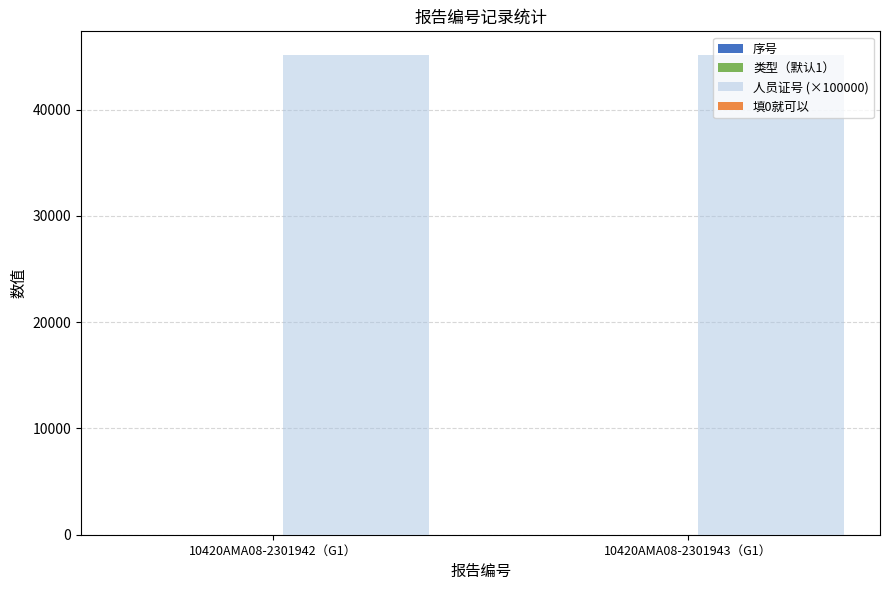

How many data points does each series have?

2